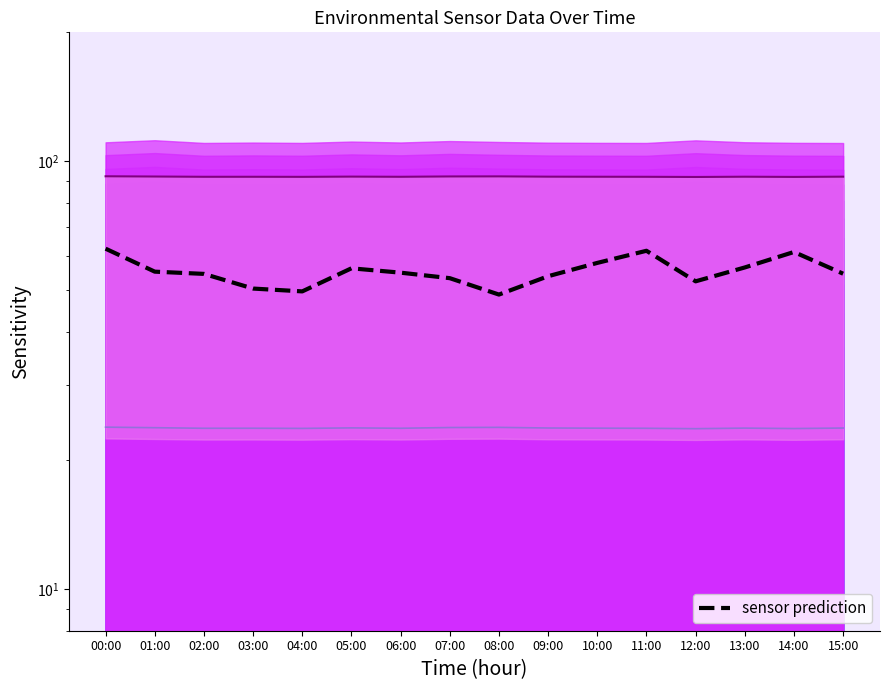

Between 11:00 and 05:00, which is larger?

05:00